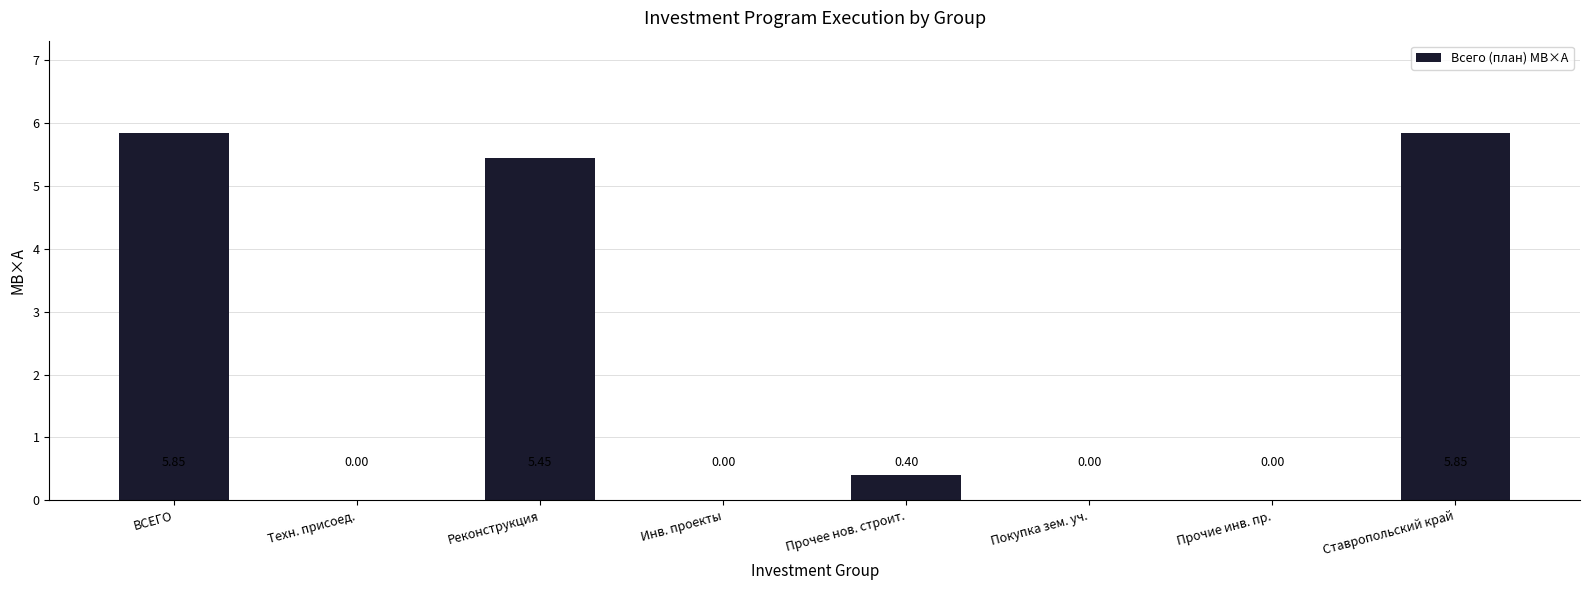

Which has a higher value, Техн. присоед. or Ставропольский край?

Ставропольский край